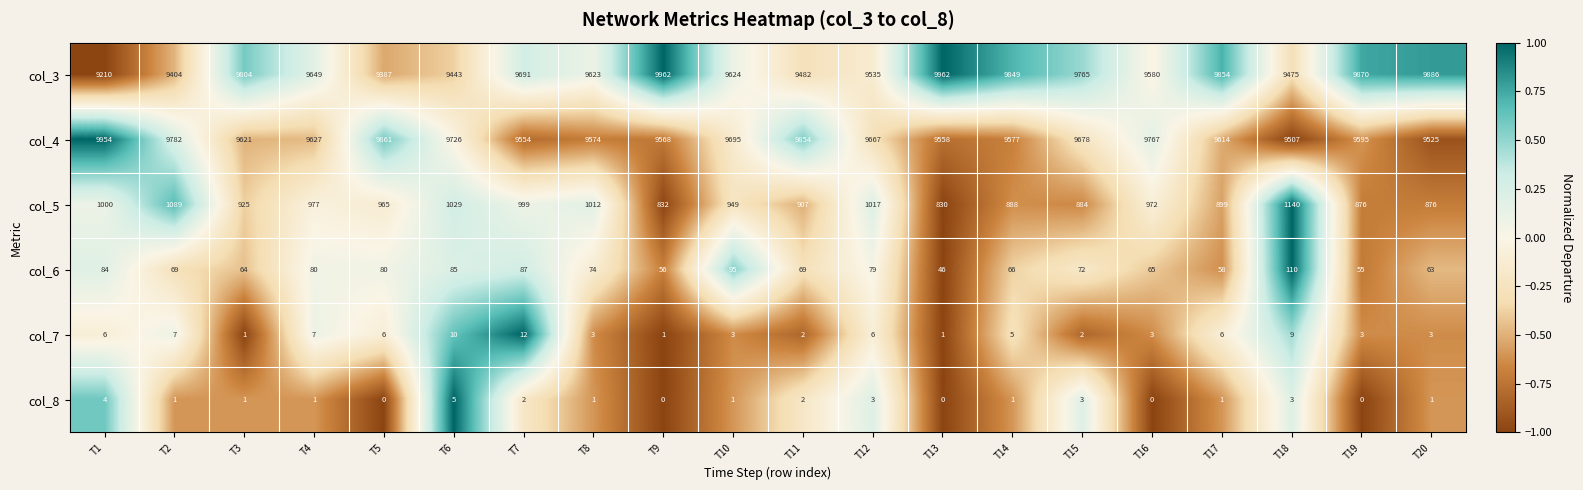

How many data points in col_3 are less than 9649?

10